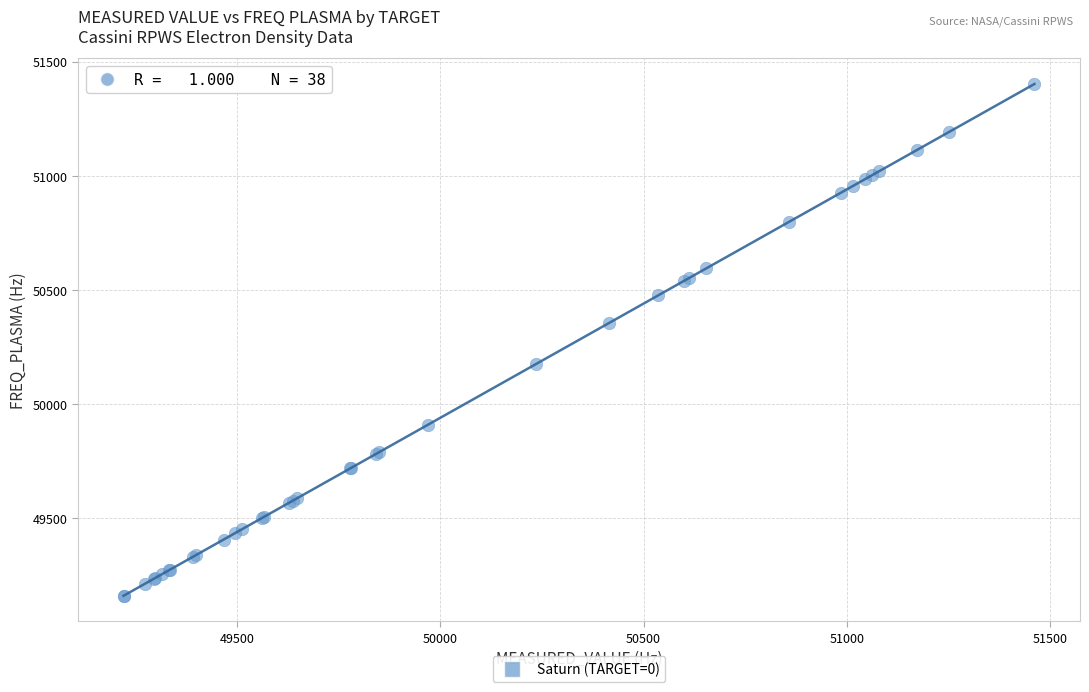

What Y value in the scatter plot is closest to 50279?

50355.0